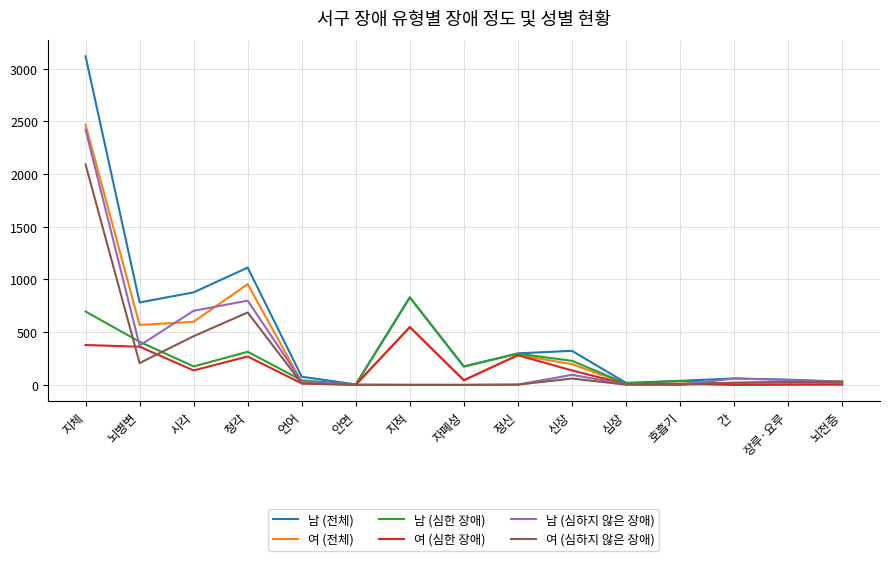

Which series changed the most between 언어 and 안면?

남 (전체)